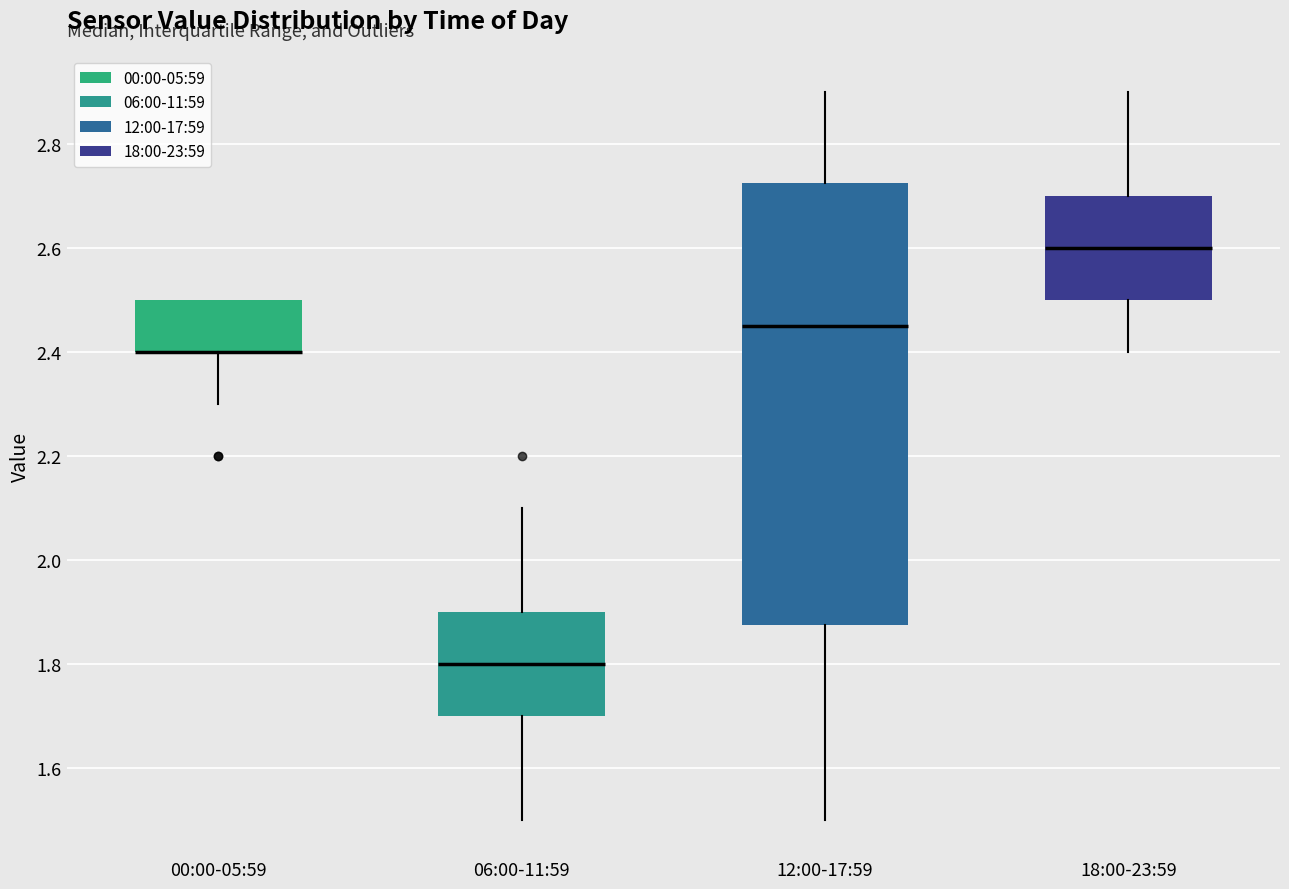

Where is the upper edge of the box for 18:00-23:59 on the y-axis? The values are not printed on the chart, so give them approximately, as read against the axis.

2.70